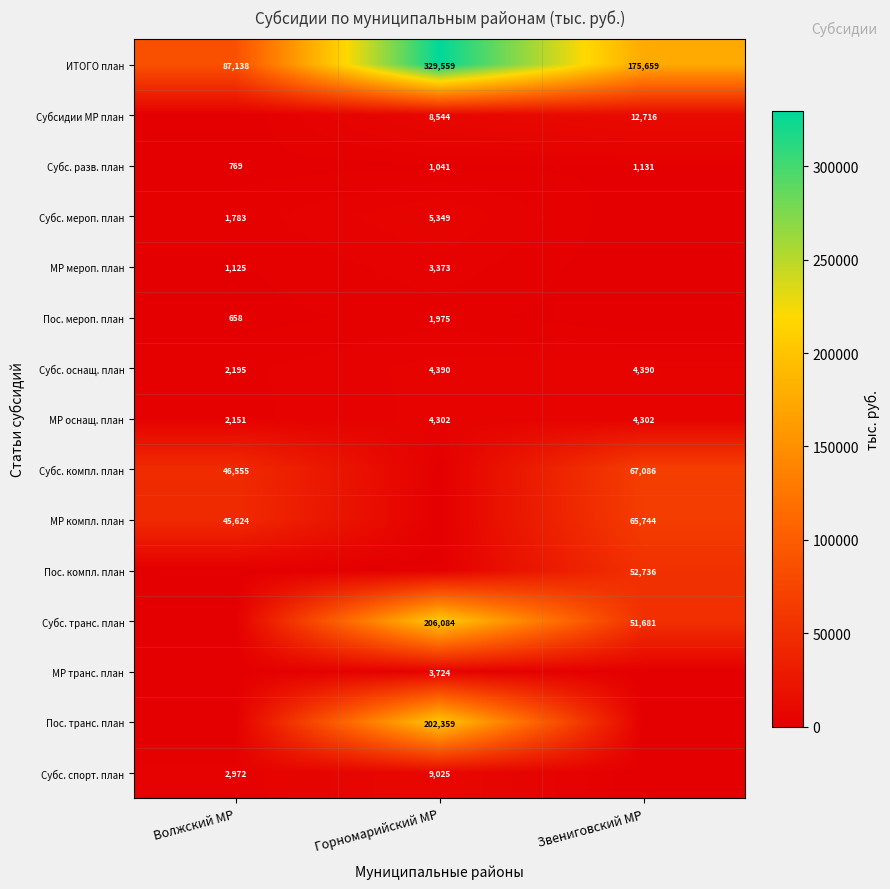

What is the spread (max minus min) of values at Звениговский МР?

175659.0